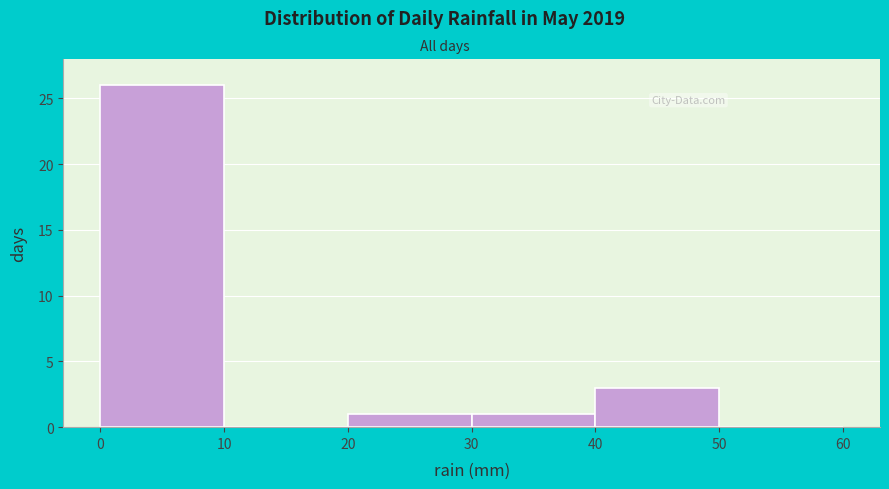

Reading left to right, list every bar in this chart as the range it spans on the x-axis followed by its height. The values are not printed on the chart, so give them approximately, as read against the axis.

0 to 10: 26
10 to 20: 0
20 to 30: 1
30 to 40: 1
40 to 50: 3
50 to 60: 0